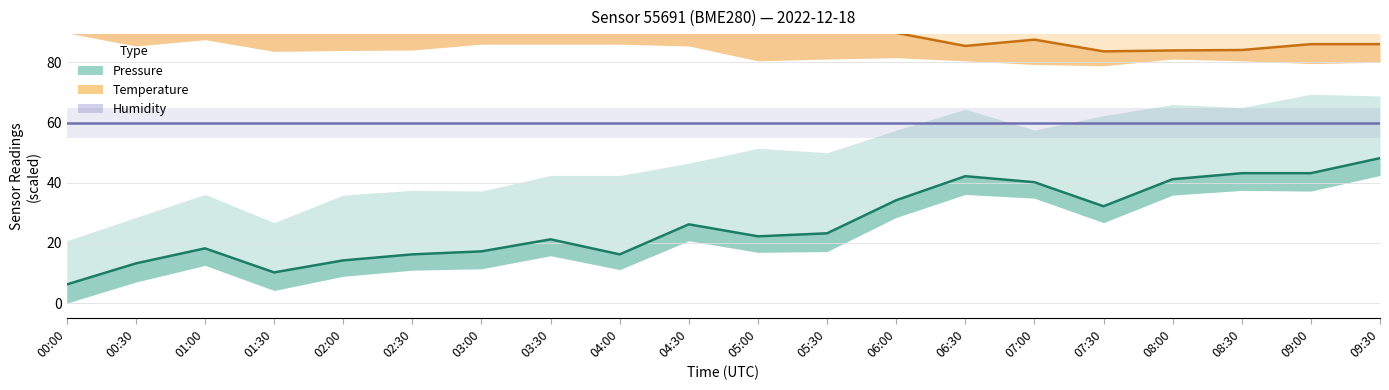

At which category is the sum across all series the highest?

09:30